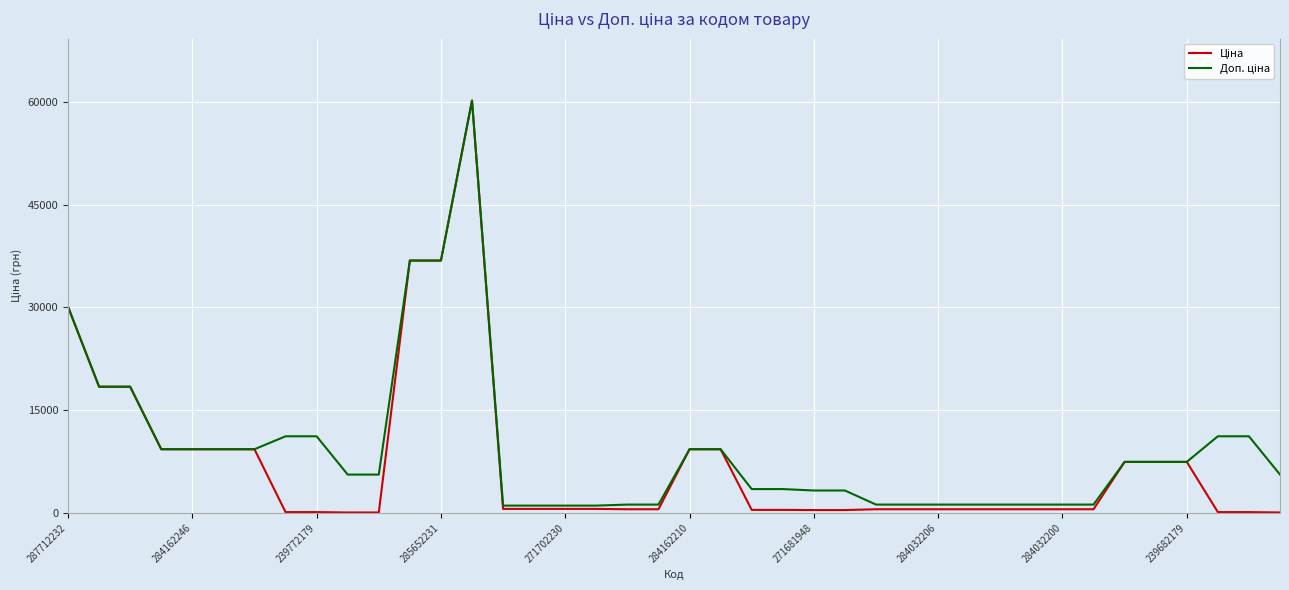

What is the maximum value shown in the chart?

60205.6